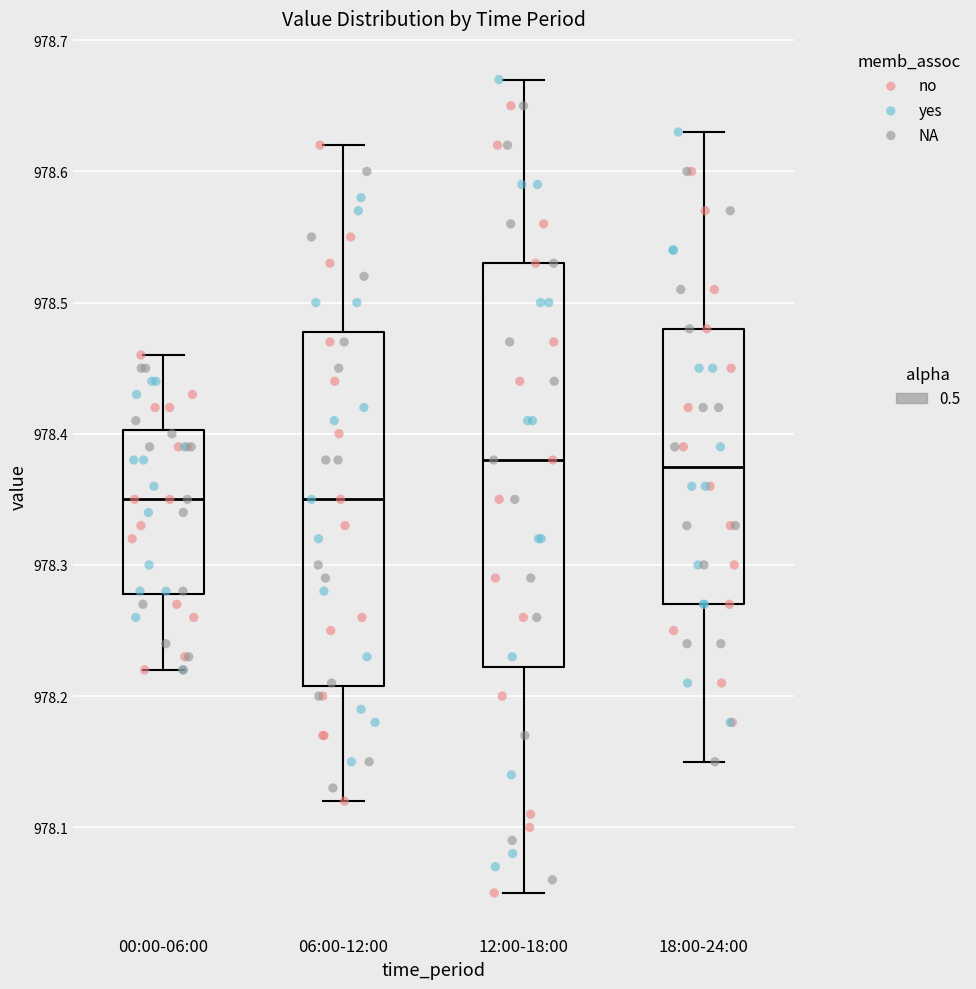

Reading left to right, transcribe this box plot: for each box, give where its median line is, the range the box spans, and where its two whiskers end, as read against the y-axis. The values are not printed on the chart, so give them approximately, as read against the axis.

00:00-06:00: median 978.35, box 978.28 to 978.40, whiskers 978.22 to 978.46
06:00-12:00: median 978.35, box 978.21 to 978.48, whiskers 978.12 to 978.62
12:00-18:00: median 978.38, box 978.22 to 978.53, whiskers 978.05 to 978.67
18:00-24:00: median 978.38, box 978.27 to 978.48, whiskers 978.15 to 978.63